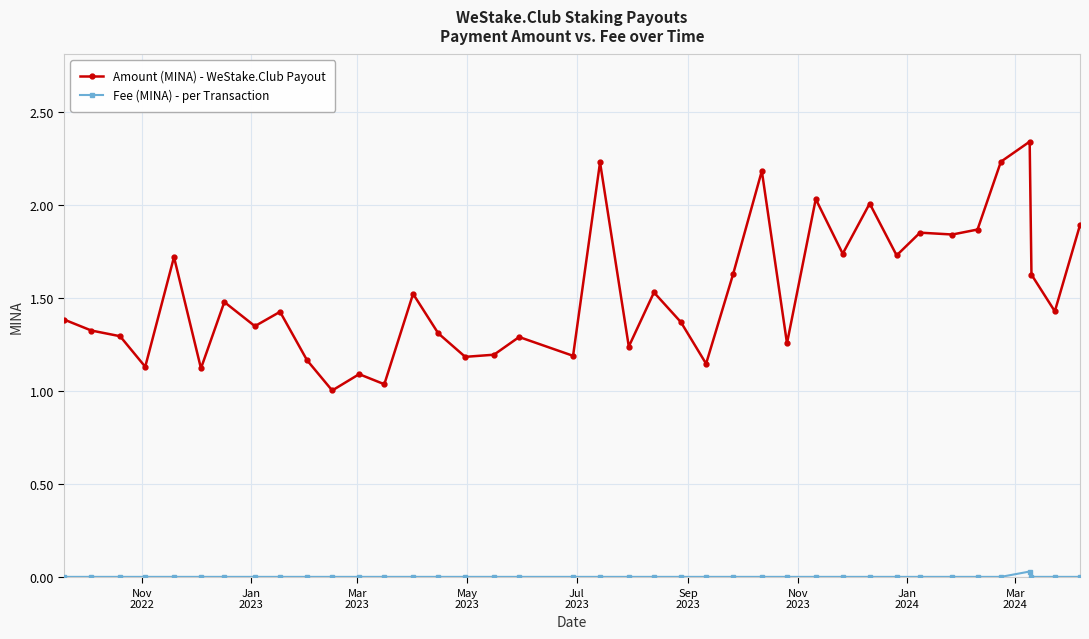

Rank the series by their maximum value, from highest to lowest.

Amount (MINA) - WeStake.Club Payout, Fee (MINA) - per Transaction